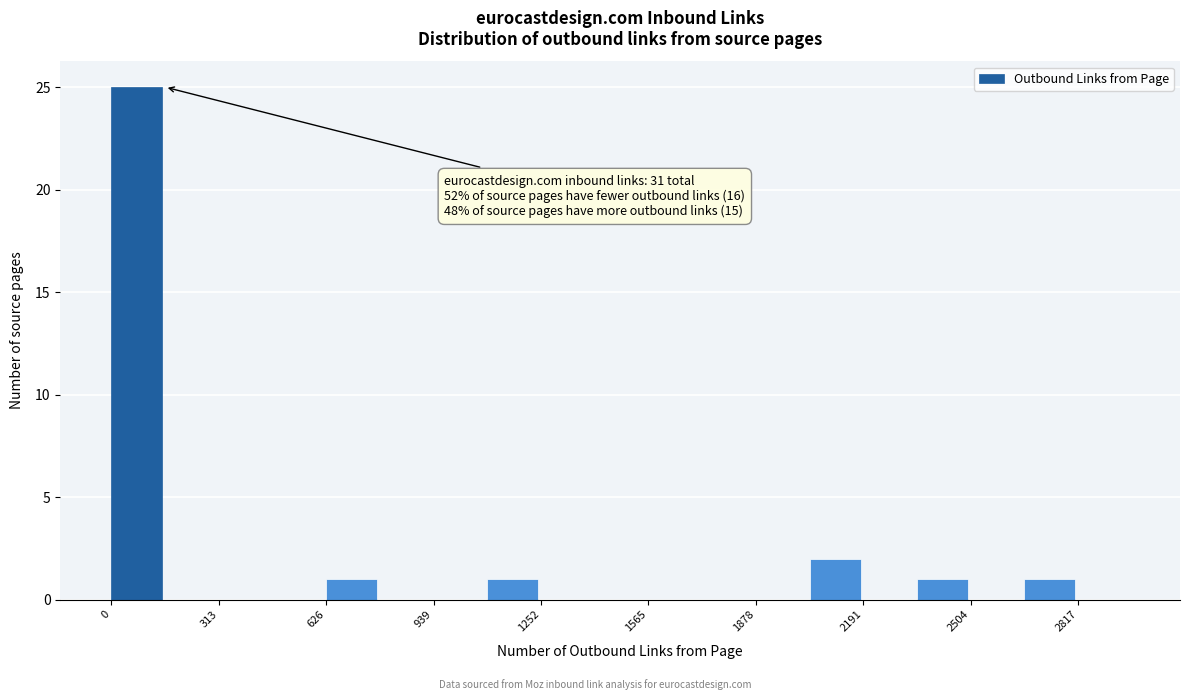

Around what value on the x-axis is the tallest bar? Give the approximate position of its centre, as read against the axis.

50